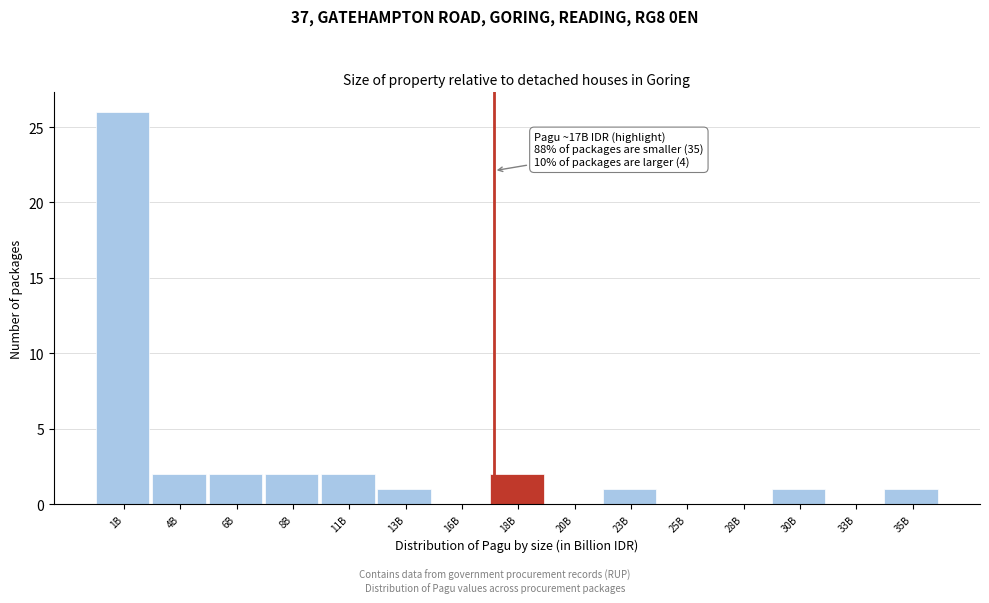

Reading left to right, extract all data points from this chart.

1B=26	4B=2	6B=2	8B=2	11B=2	13B=1	16B=0	18B=2	20B=0	23B=1	25B=0	28B=0	30B=1	33B=0	35B=1